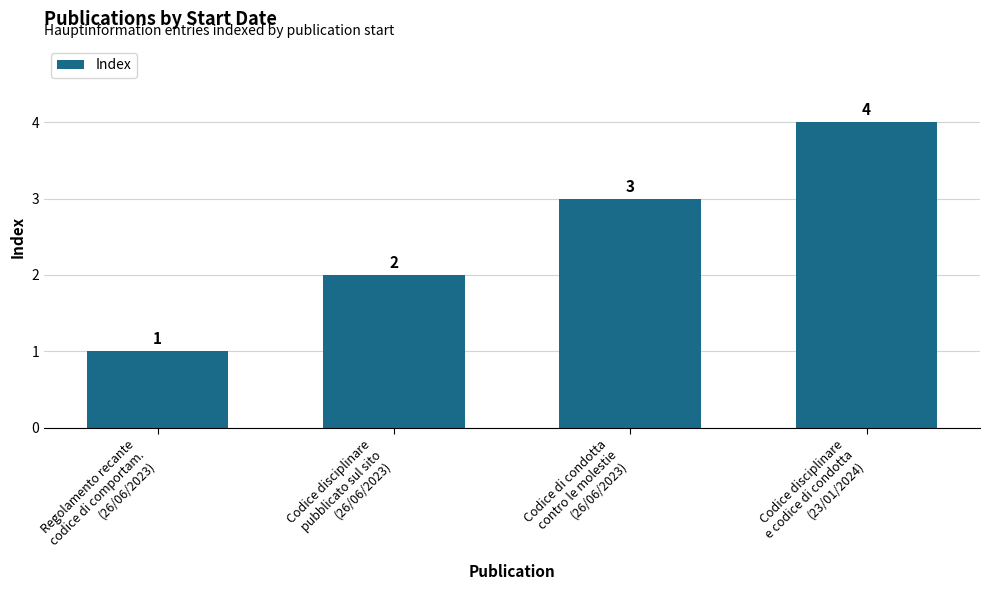

How many data points are less than 3?

2